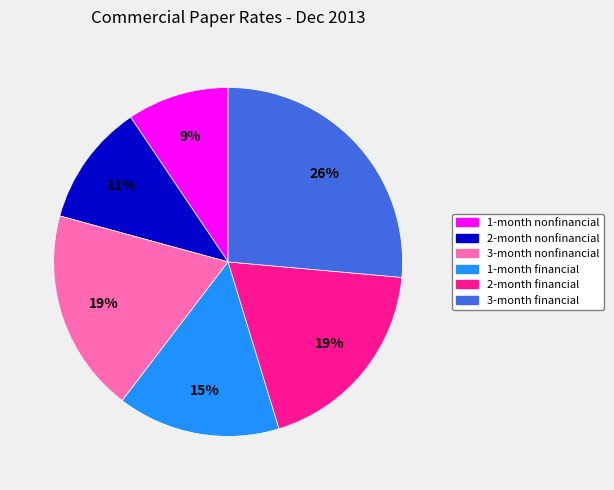

How many segments does this pie chart have?

6